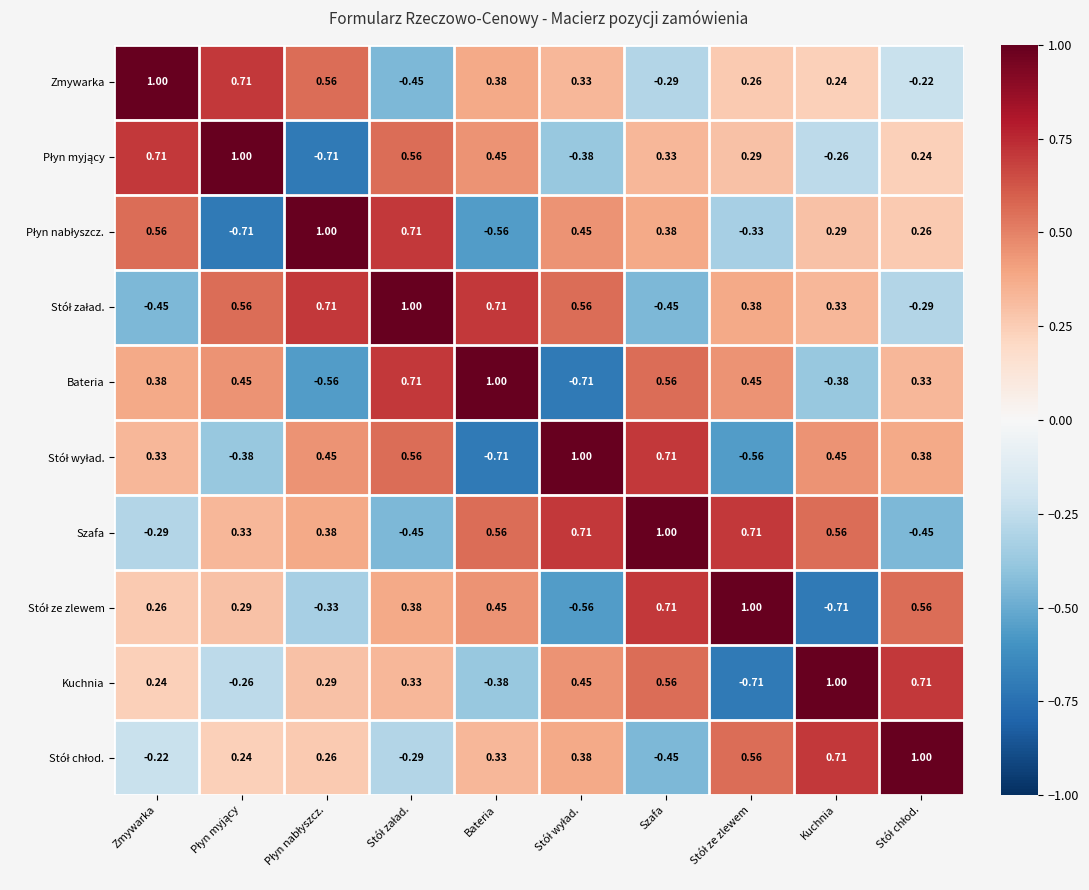

Which category has the highest value in the Kuchnia series?

Kuchnia